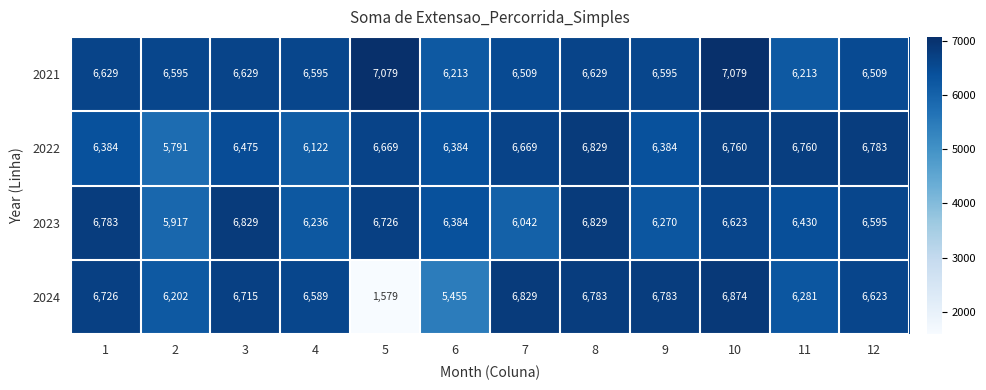

What is the difference between the second highest and second lowest values in the 2021 series?

866